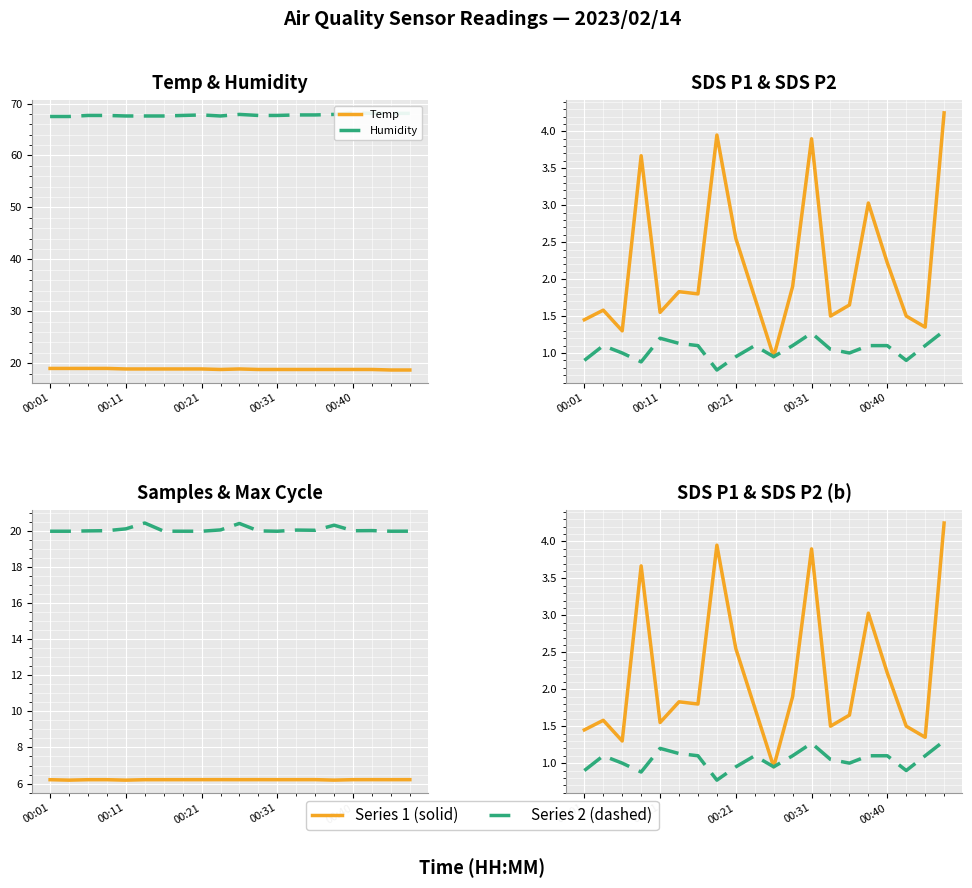

The SDS_P2 series shows 1.1 at 9. True or false?

True